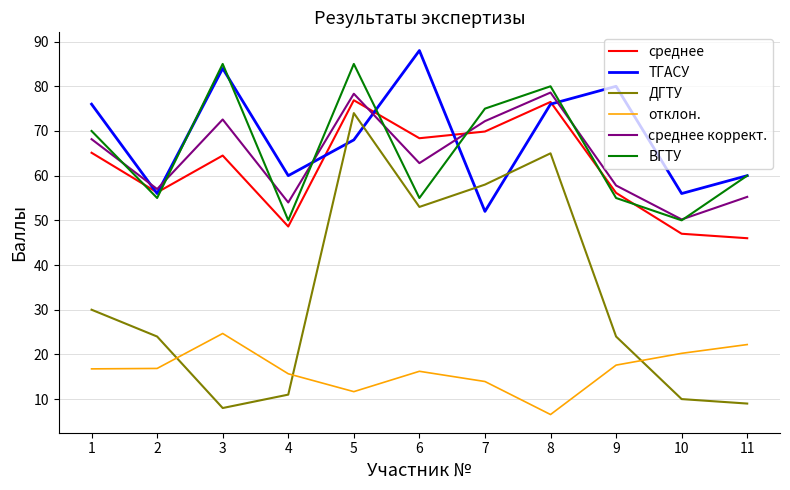

What is the difference between the second highest and second lowest values in the отклон. series?

10.5